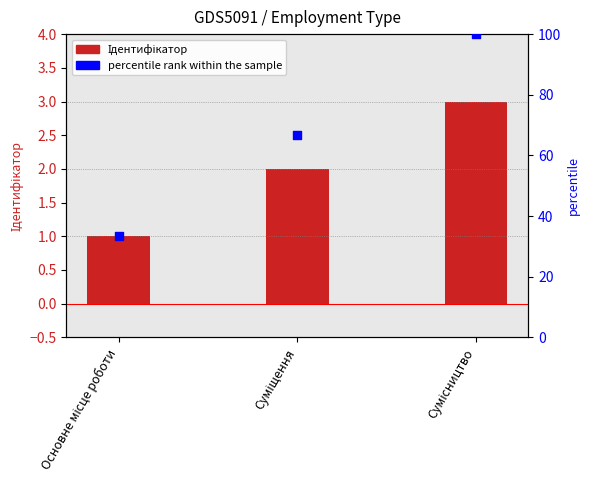

At which category is the sum across all series the highest?

Сумісництво